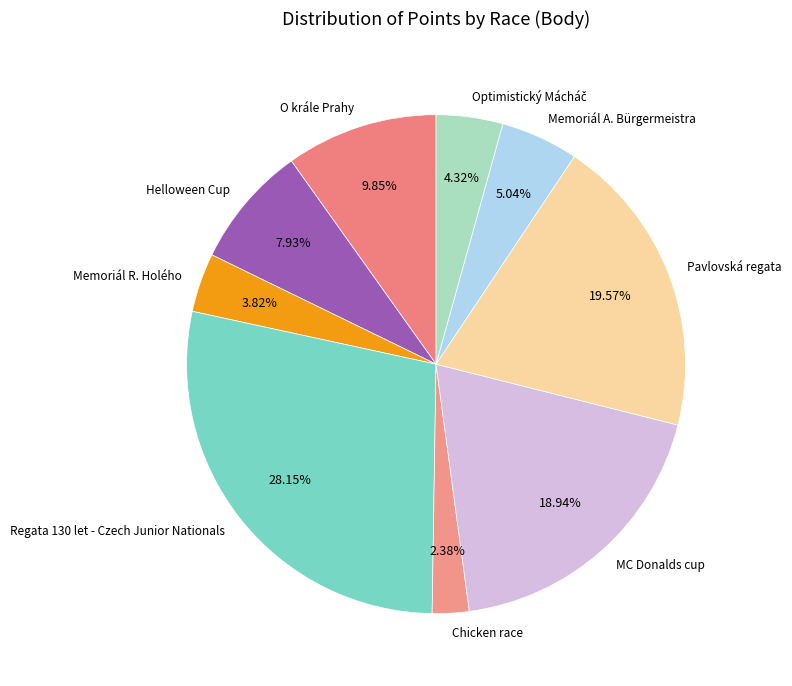

How many segments does this pie chart have?

9